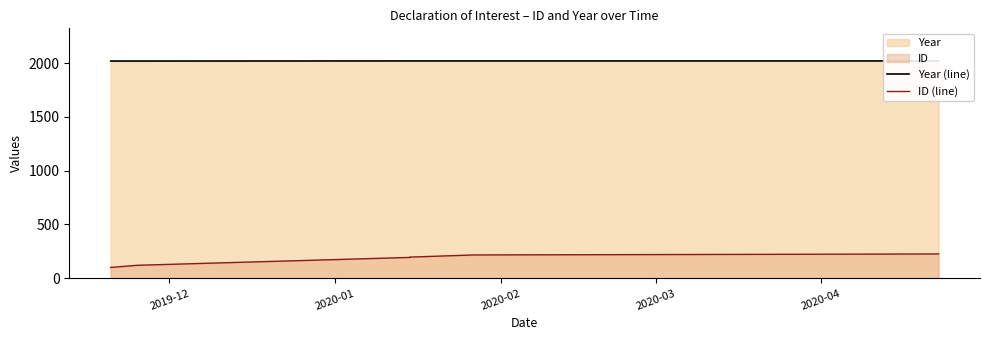

What is the maximum value for ID (line)?

227